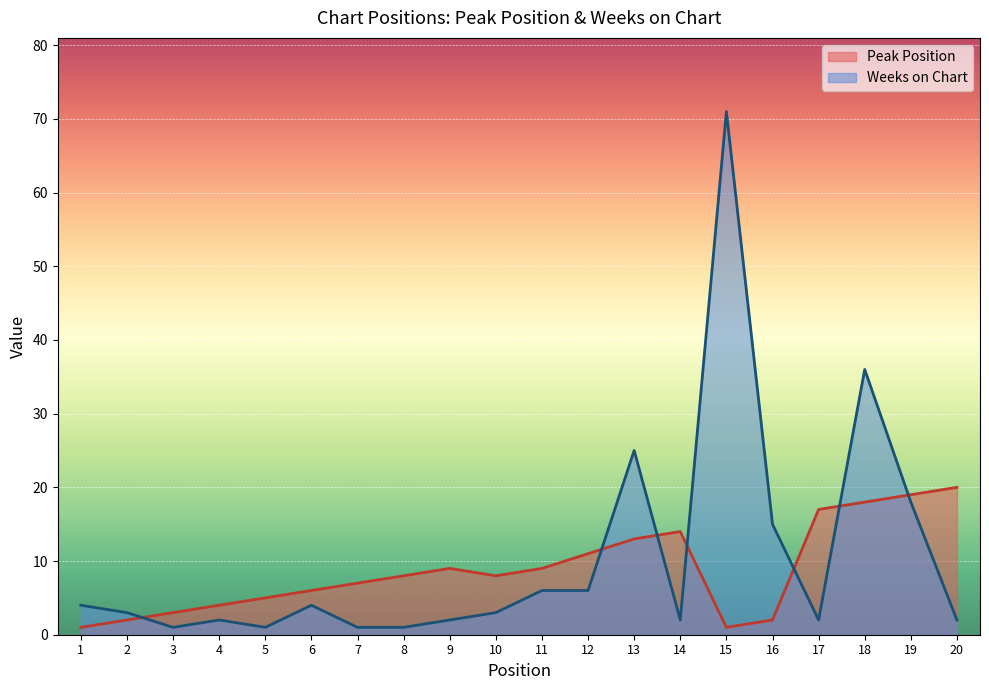

The Peak Position series shows 17 at 17. True or false?

True